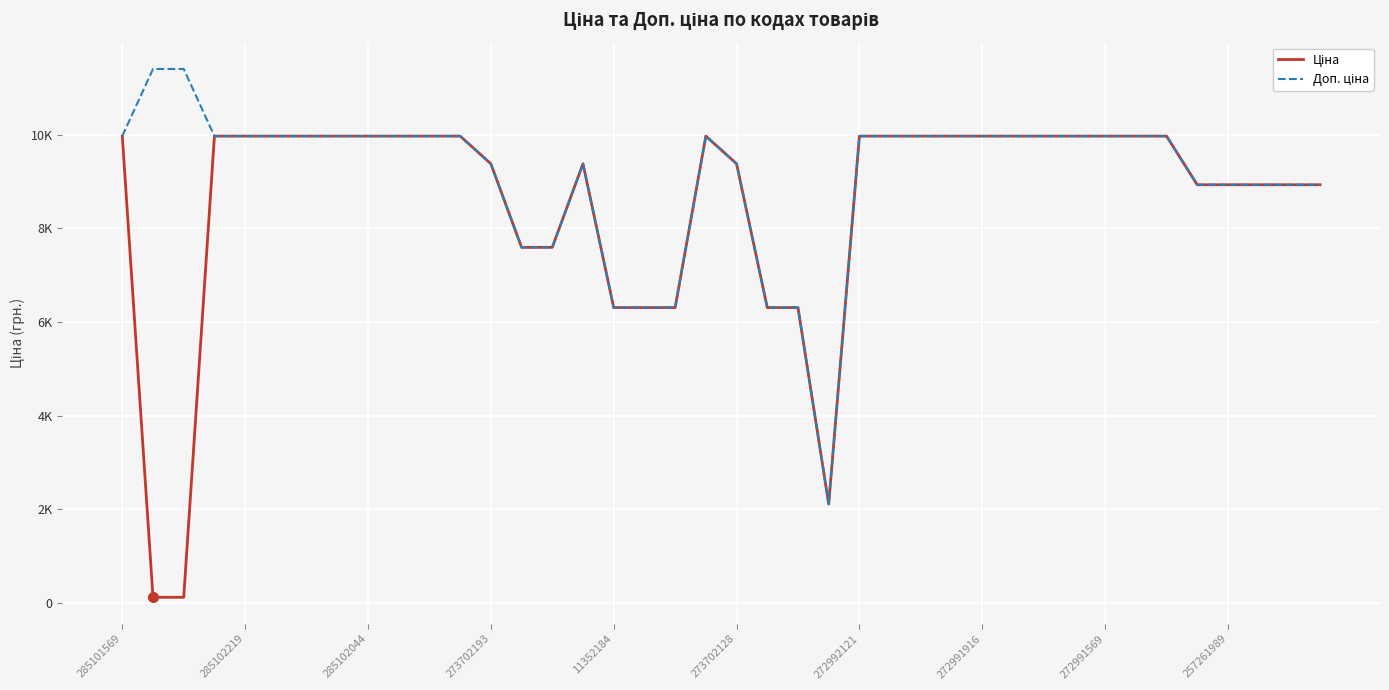

Does the chart display data point markers on the line(s)?

No